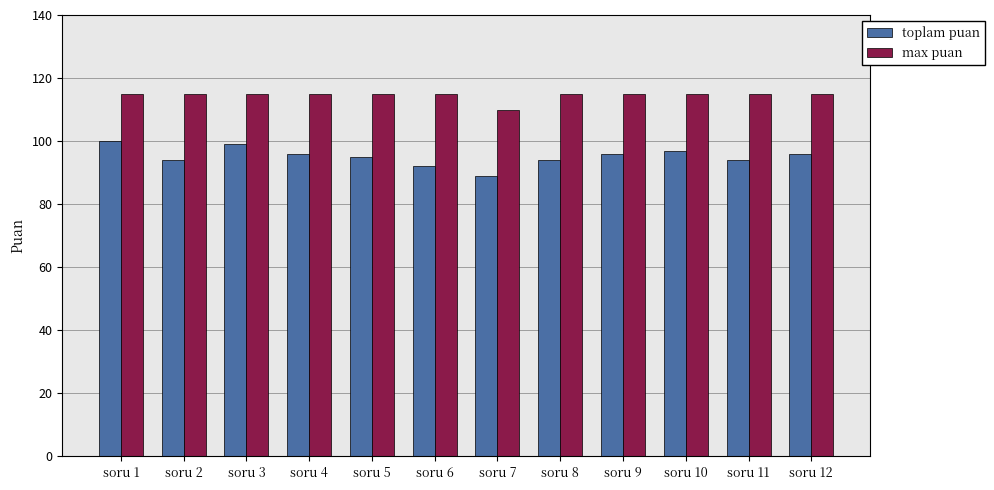

What is the value of the max puan bar at the 3rd from the left?

115